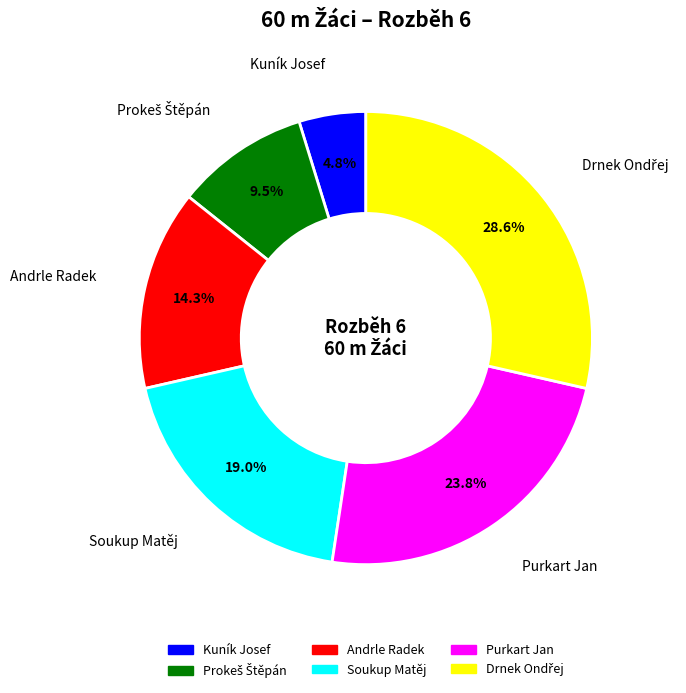

What is the smallest slice in the pie chart?

Kuník Josef